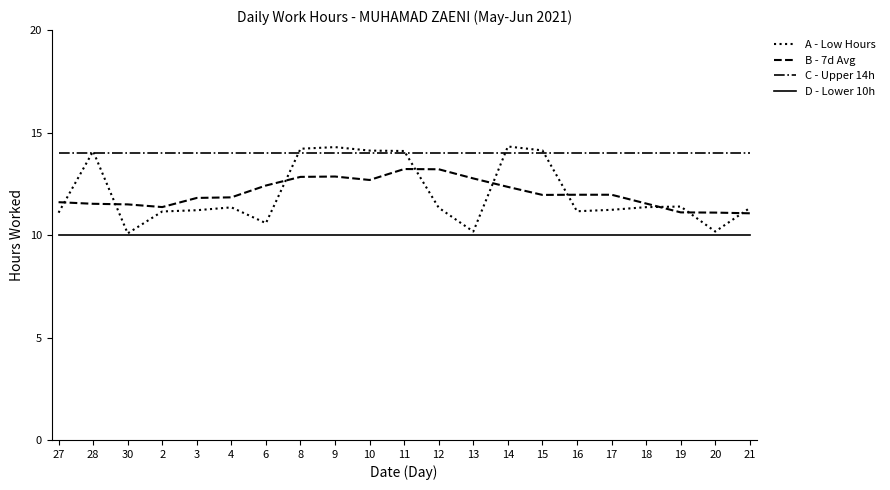

What is the smallest value displayed?

10.0